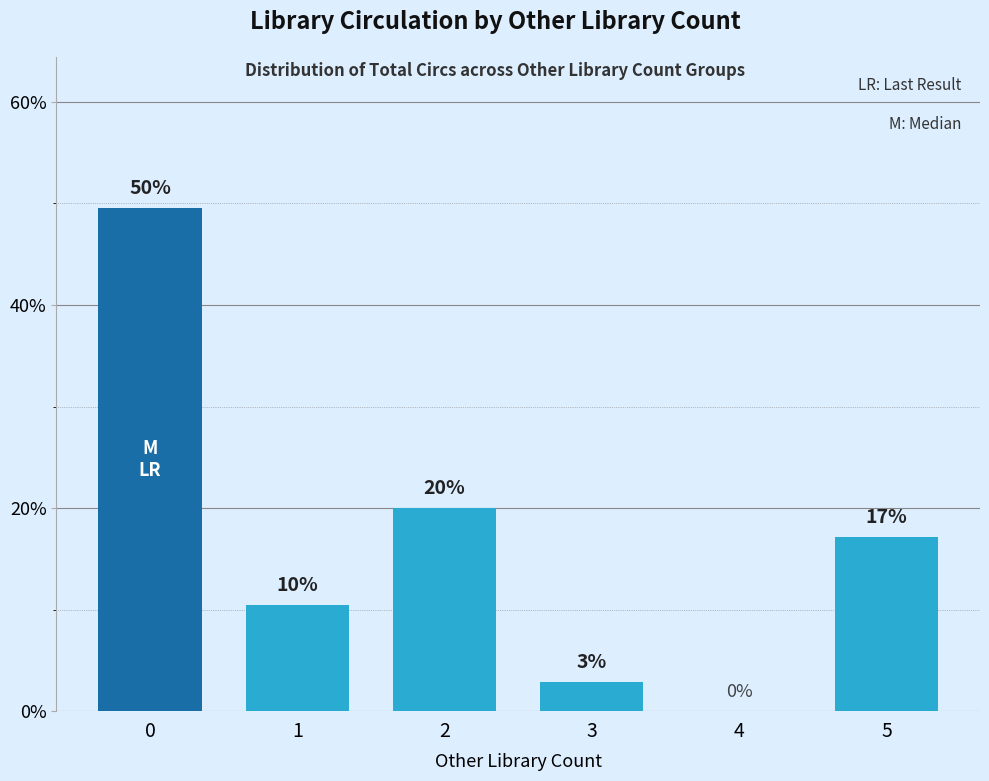

Are the bars horizontal?

No